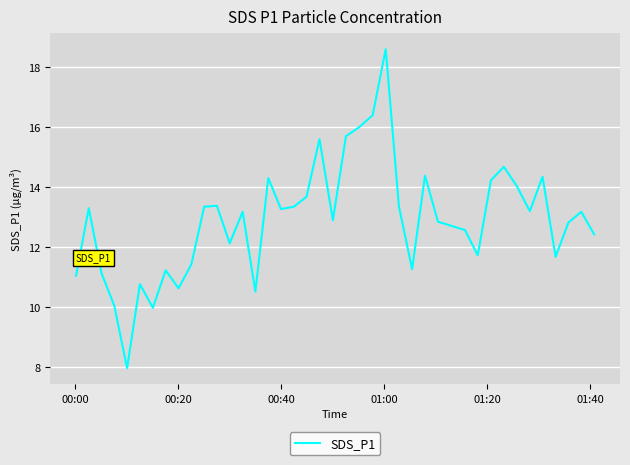

How many categories are shown in the chart?

40